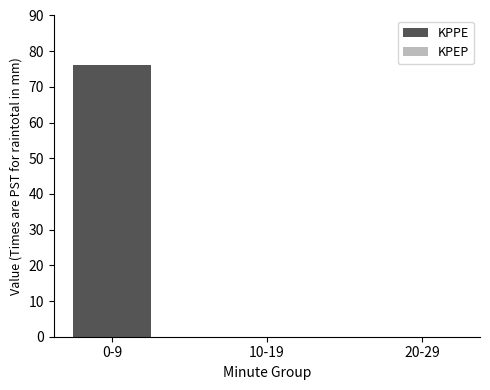

What is the sum of all values?

76.2